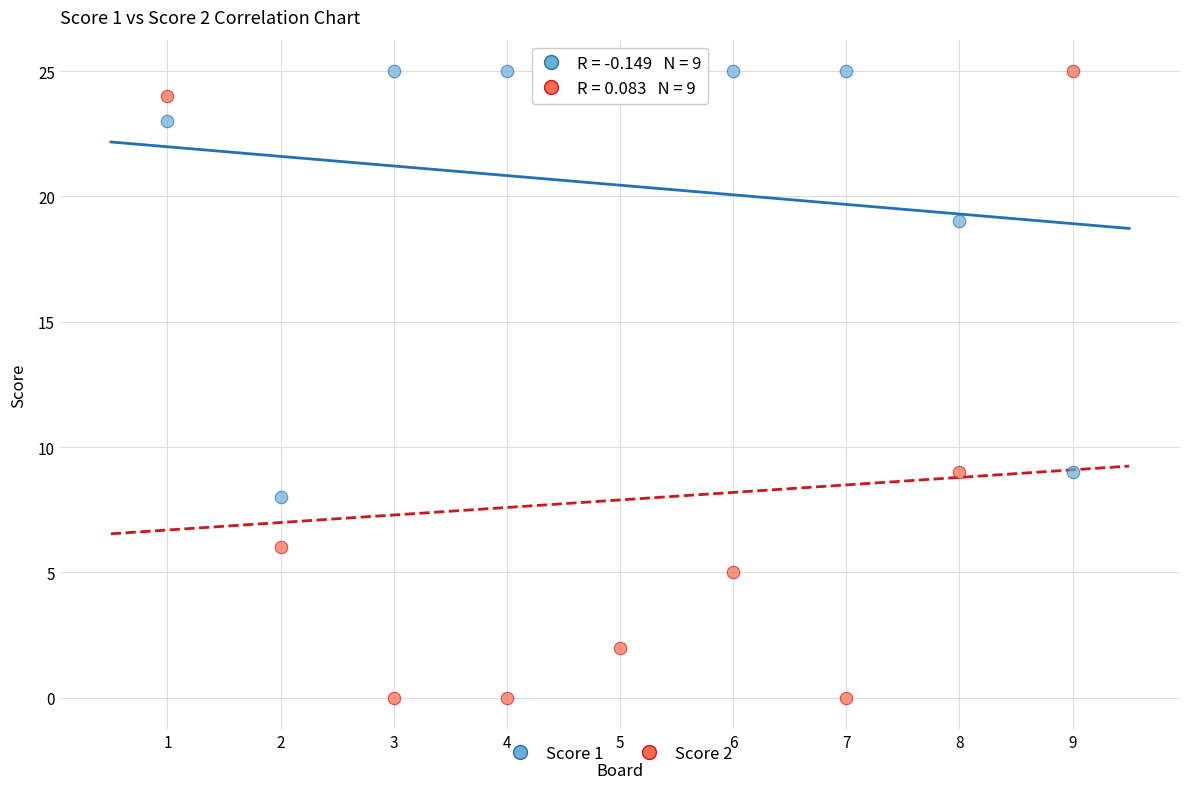

Which series reaches the minimum Y coordinate?

Score 2